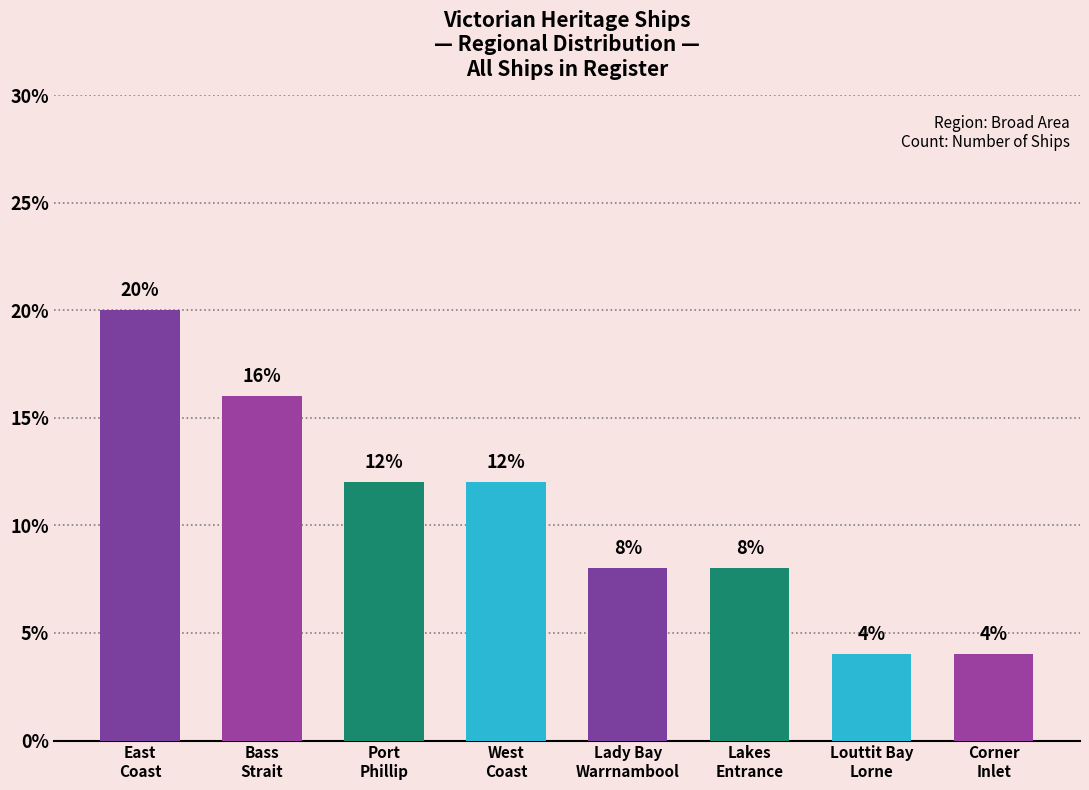

What is the greatest value displayed?

20